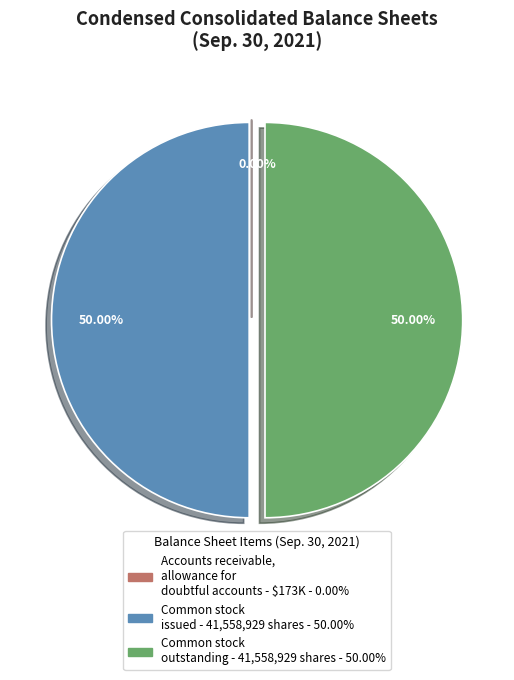

How many slices are in this pie chart?

3